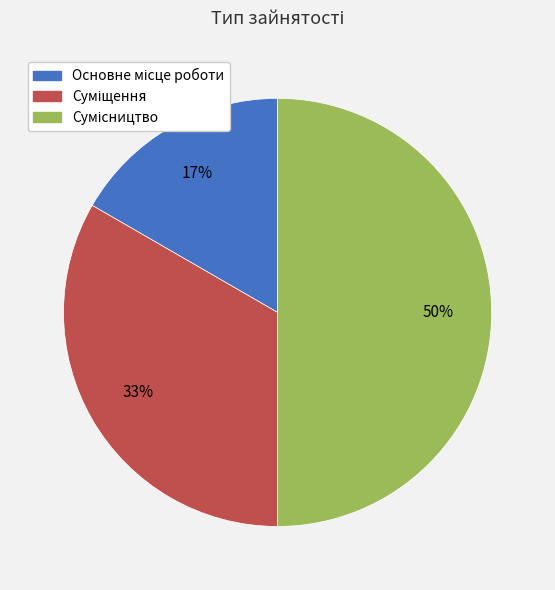

To the nearest percent, what is the average slice percentage?

33%